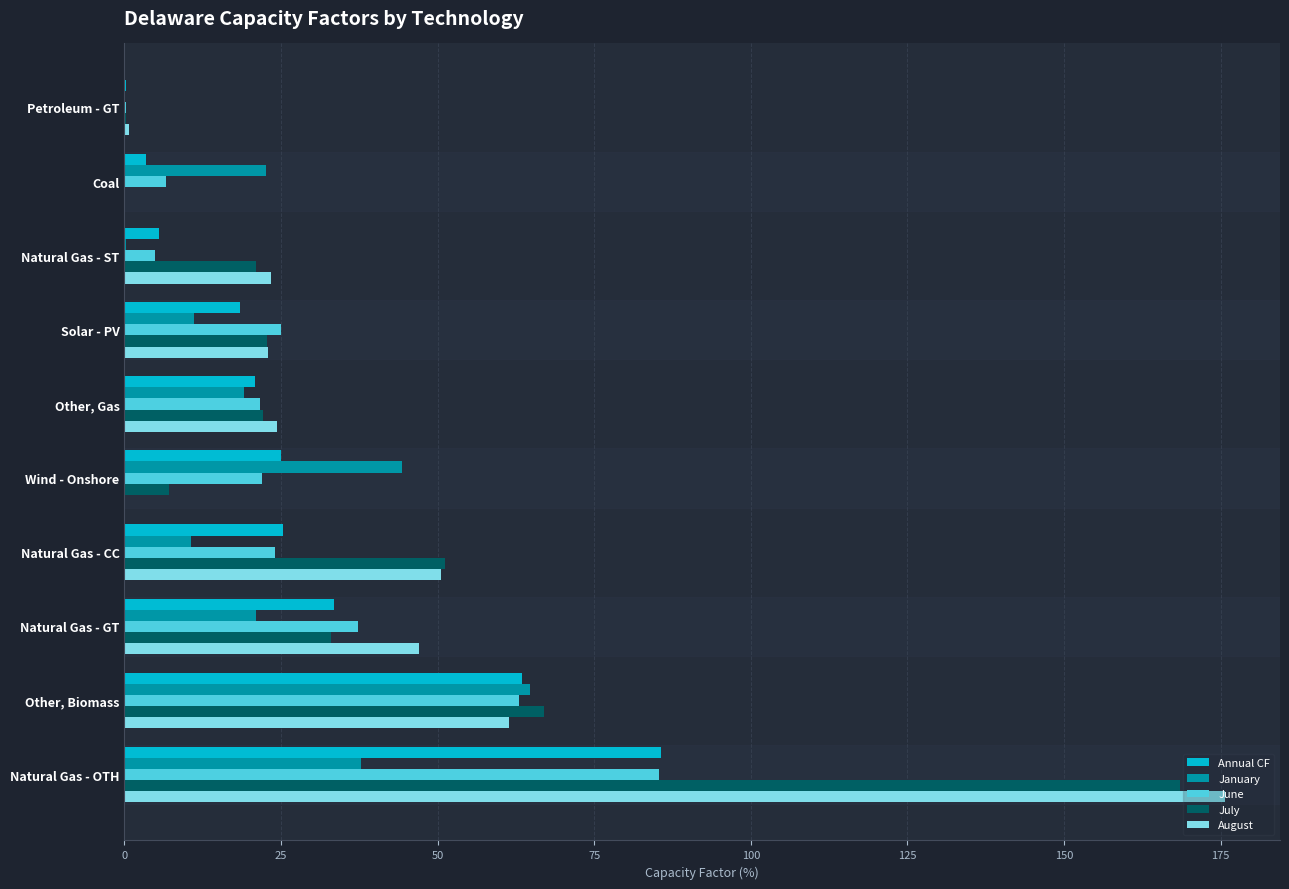

Which series changed the most between Other, Biomass and Petroleum - GT?

July